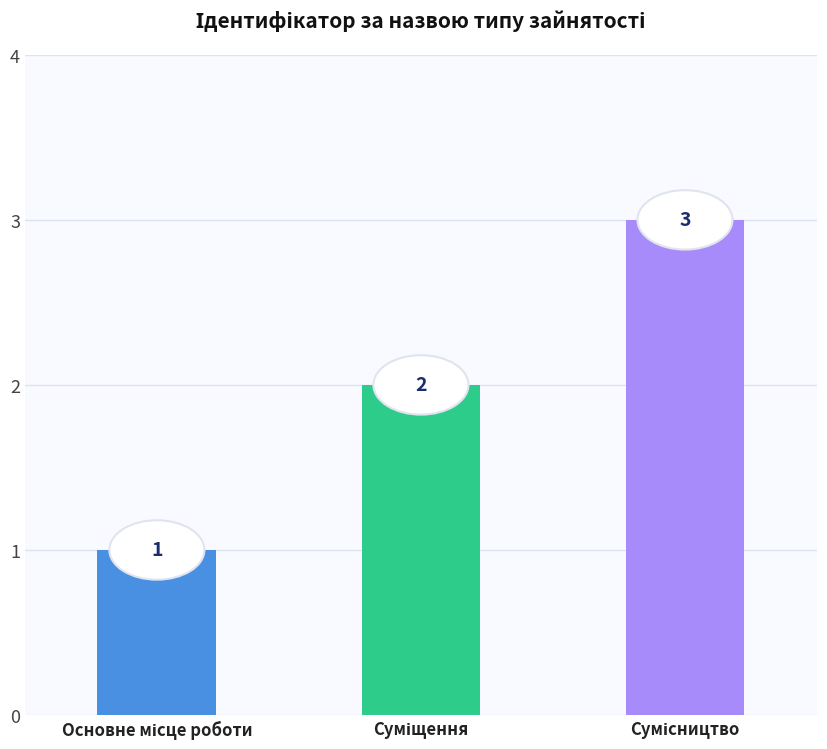

Count the values in the range 1 to 3.

3